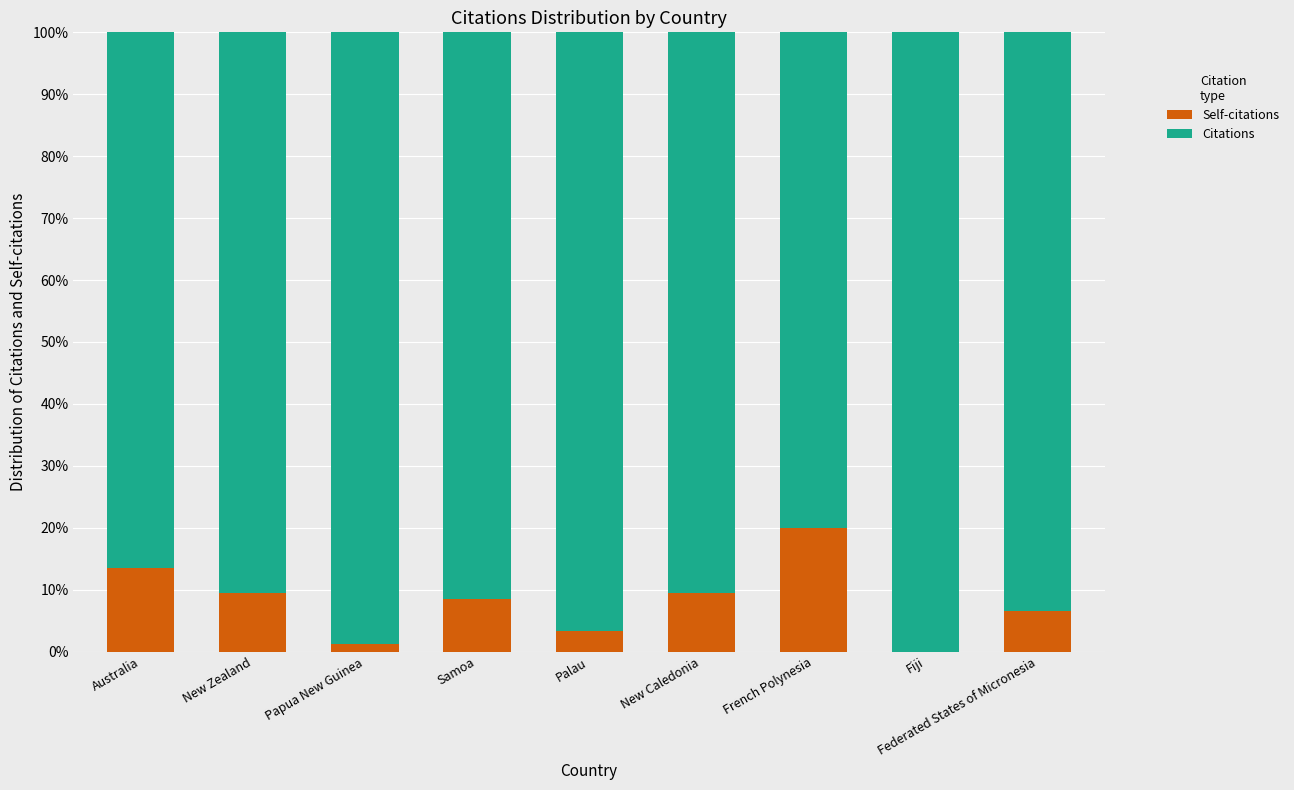

The value of Self-citations at Fiji is 11.0. True or false?

False